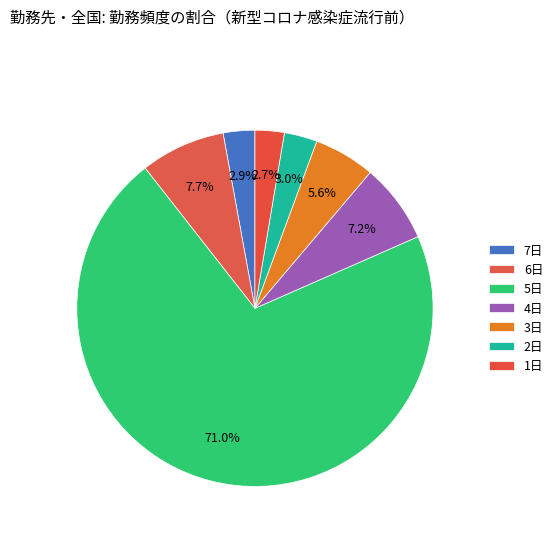

How many slices are in this pie chart?

7